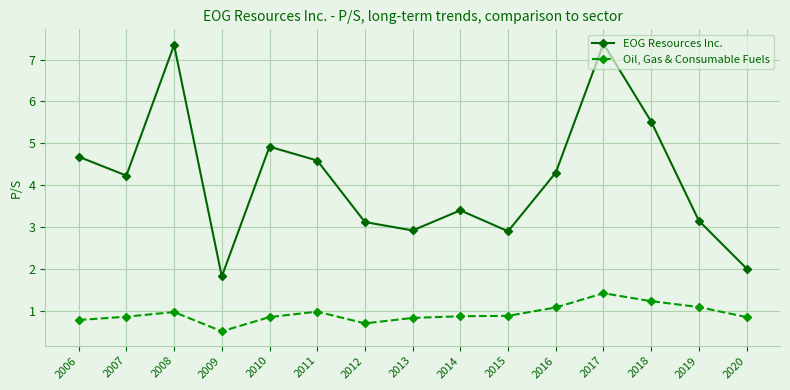

What are all the series names shown in the legend?

EOG Resources Inc., Oil, Gas & Consumable Fuels